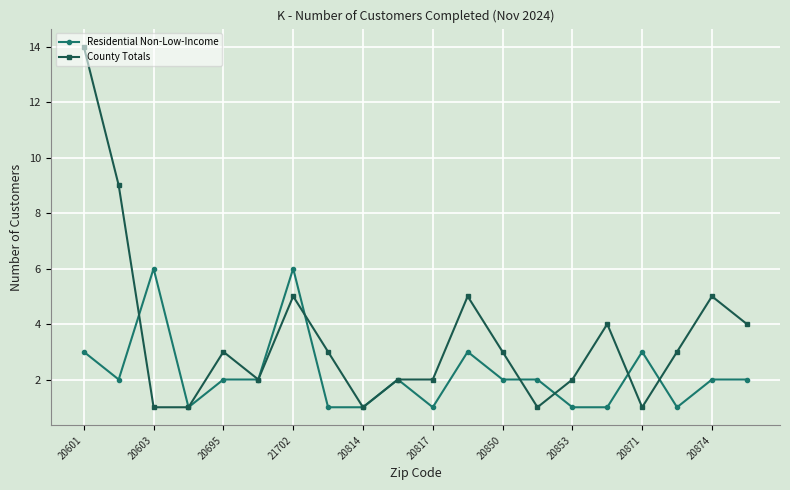

At how many categories does at least one series exceed 8?

2